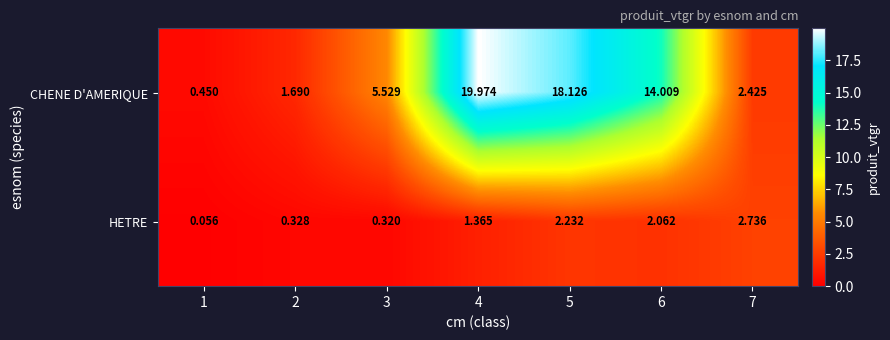

List the series in order of their peak value, highest first.

CHENE D'AMERIQUE, HETRE